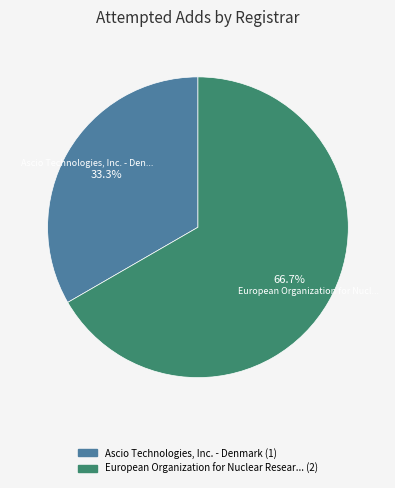

Is there a majority slice in this chart?

Yes